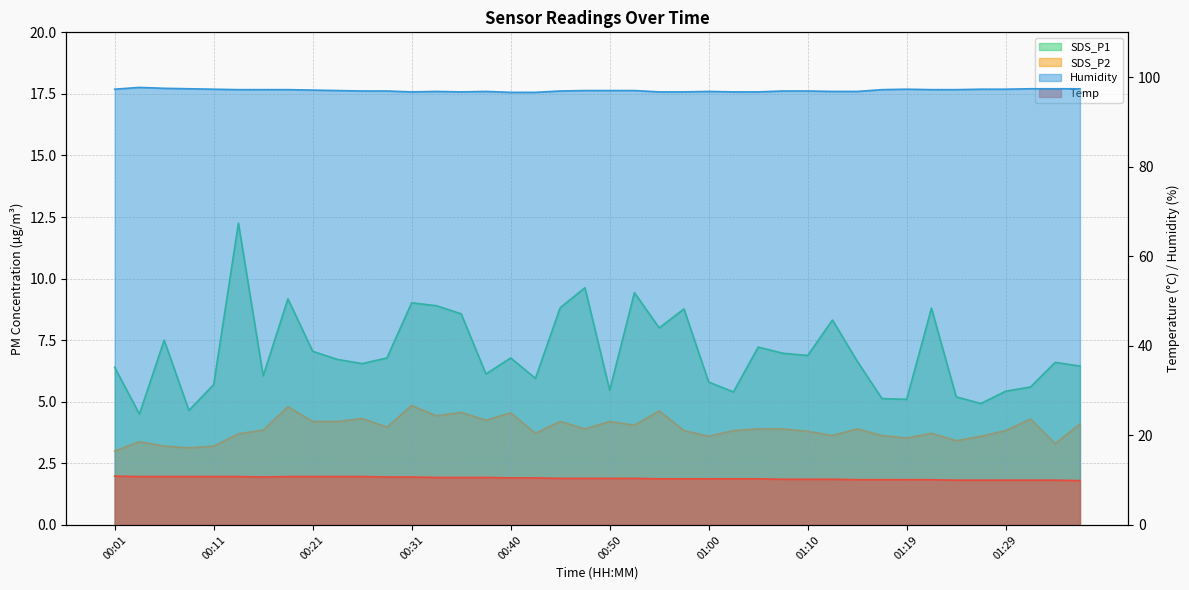

Reading left to right, transcribe all the data shown in this chart.

Temp: 10.9	10.8	10.8	10.8	10.8	10.8	10.7	10.8	10.8	10.8	10.8	10.7	10.7	10.6	10.6	10.6	10.5	10.5	10.4	10.4	10.4	10.4	10.3	10.3	10.3	10.3	10.3	10.2	10.2	10.2	10.1	10.1	10.1	10.1	10.0	10.0	10.0	10.0	10.0	9.9
Humidity: 97.3	97.7	97.5	97.4	97.3	97.2	97.2	97.2	97.1	97.0	96.9	96.9	96.7	96.8	96.7	96.8	96.6	96.6	96.9	97.0	97.0	97.0	96.7	96.7	96.8	96.7	96.7	96.9	96.9	96.8	96.8	97.2	97.3	97.2	97.2	97.3	97.3	97.4	97.4	97.4
SDS_P1: 6.4	4.5	7.5	4.7	5.7	12.2	6.0	9.2	7.0	6.7	6.5	6.8	9.0	8.9	8.6	6.1	6.8	6.0	8.8	9.6	5.5	9.4	8.0	8.8	5.8	5.4	7.2	7.0	6.9	8.3	6.7	5.1	5.1	8.8	5.2	4.9	5.4	5.6	6.6	6.5
SDS_P2: 3.0	3.4	3.2	3.1	3.2	3.7	3.9	4.8	4.2	4.2	4.3	4.0	4.8	4.4	4.6	4.2	4.5	3.7	4.2	3.9	4.2	4.0	4.6	3.8	3.6	3.8	3.9	3.9	3.8	3.6	3.9	3.6	3.5	3.7	3.4	3.6	3.8	4.3	3.3	4.1